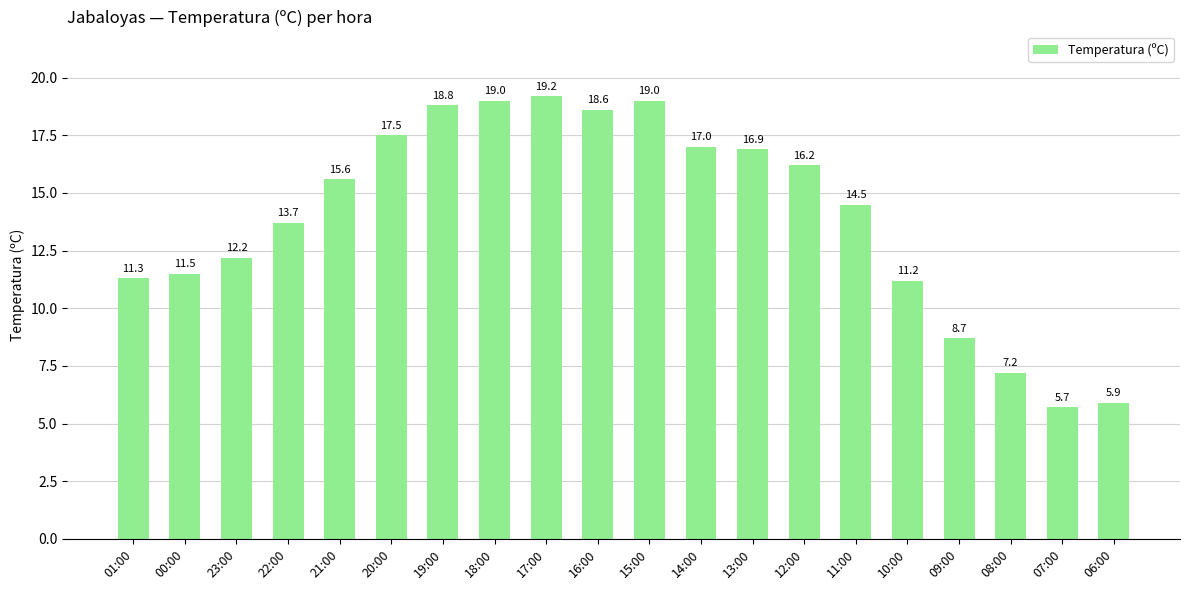

How many values exceed 15?

10